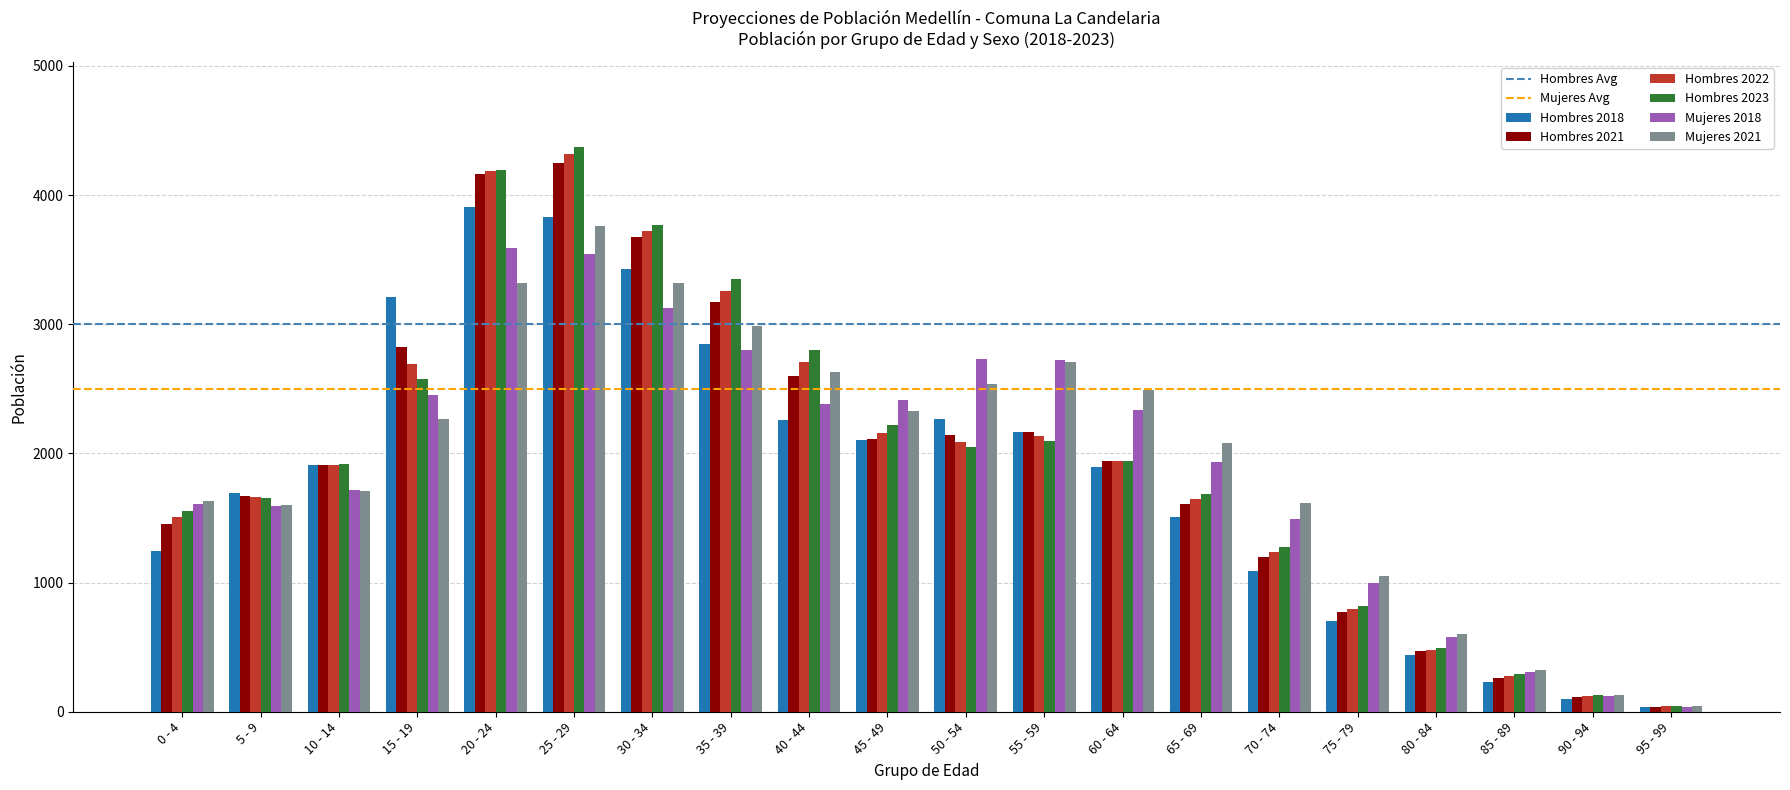

Between 70 - 74 and 85 - 89, which series saw the biggest shift?

Mujeres 2021